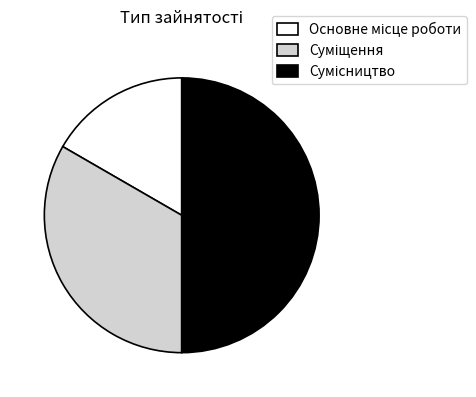

Count the number of slices in the pie.

3